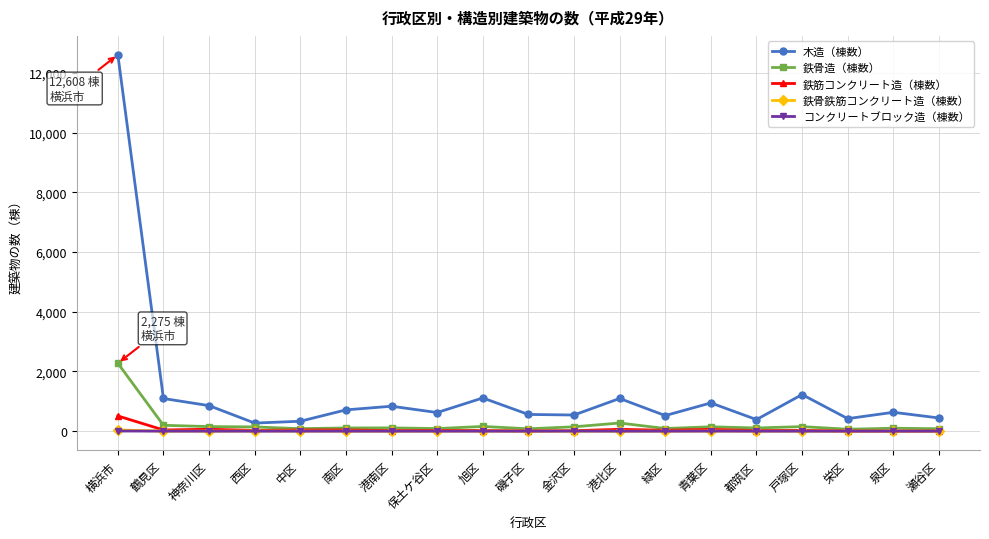

What is the difference between the 鉄骨鉄筋コンクリート造（棟数） values at 泉区 and 西区?

7